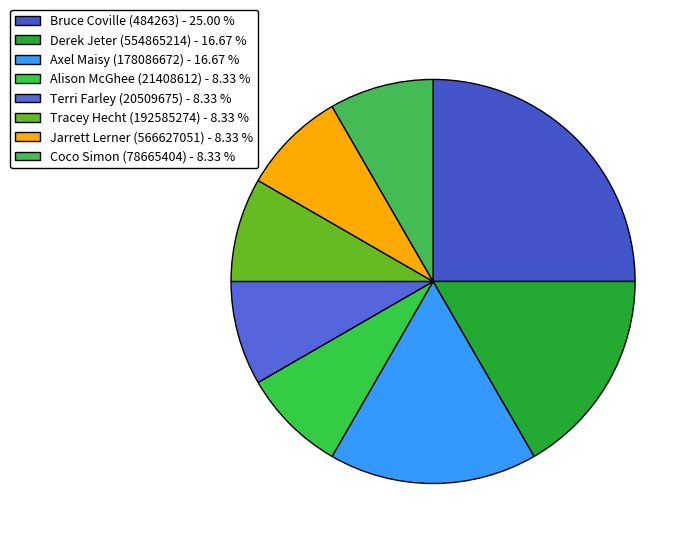

To the nearest percent, what percentage of the pie is Derek Jeter (554865214)?

17%